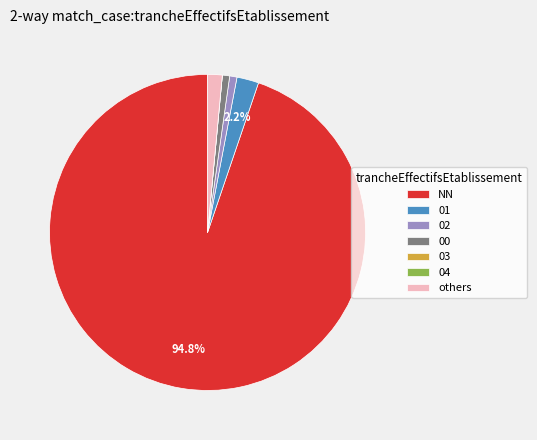

Do others and 02 together represent more than half of the pie?

No